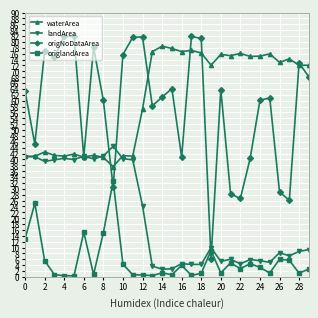

What is the highest value of the landArea series?

44.5